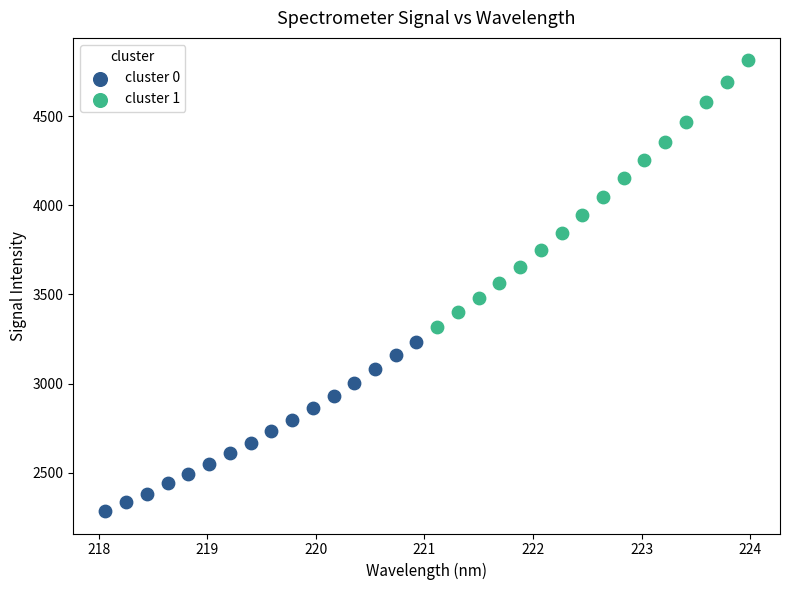

What are all the series names shown in the legend?

cluster 0, cluster 1